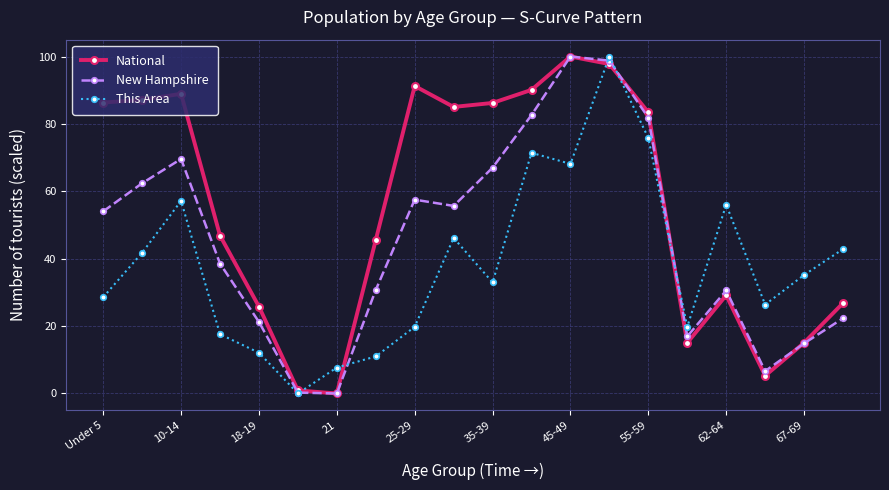

What are all the series names shown in the legend?

National, New Hampshire, This Area